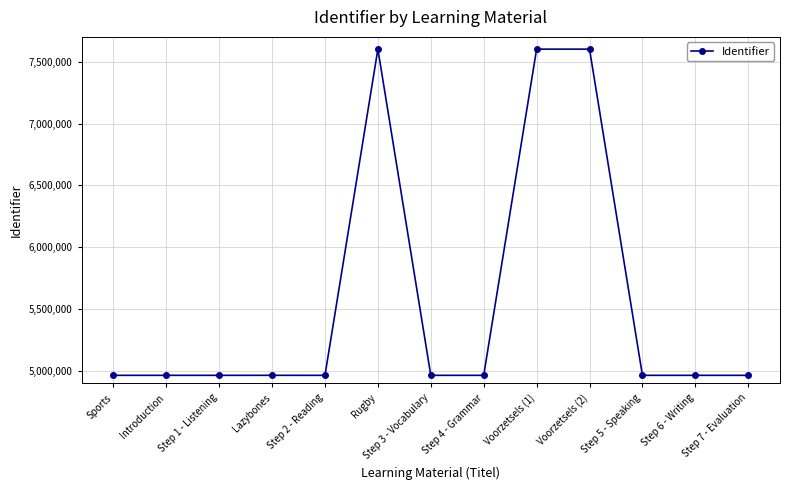

What is the difference between the maximum and minimum values?

2635348